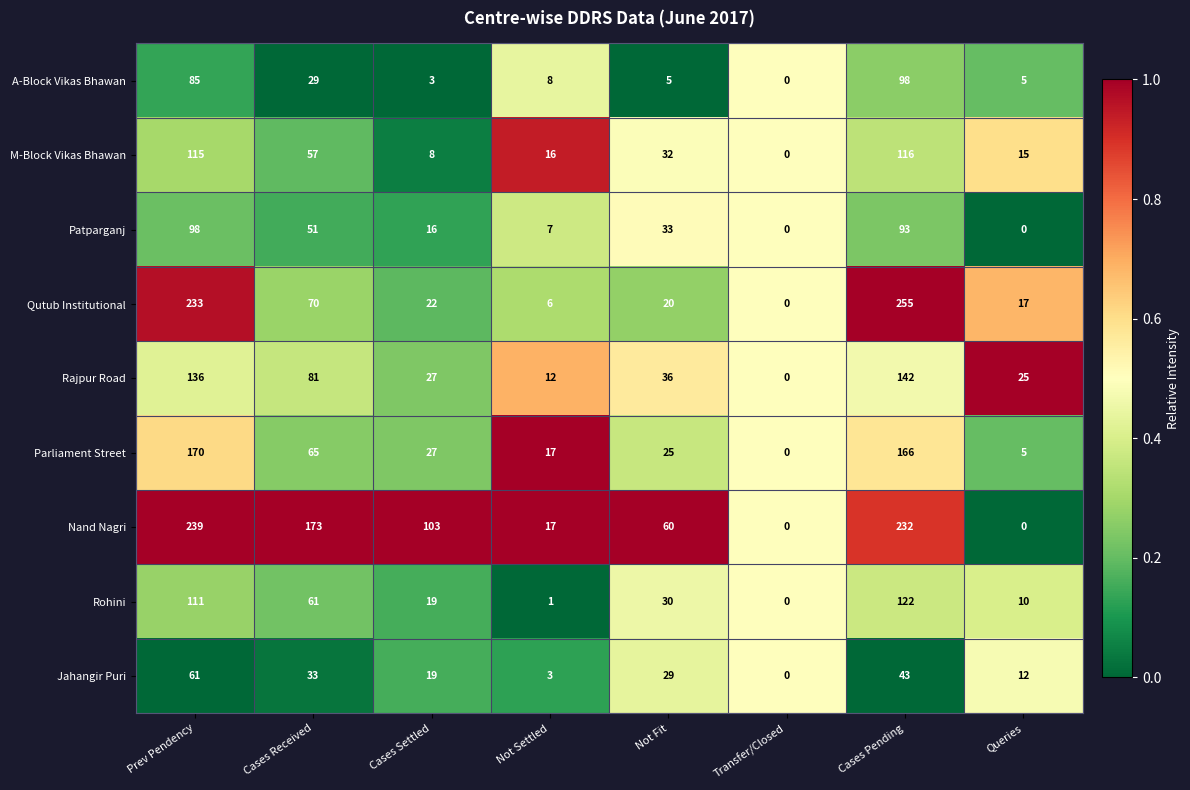

The value of A-Block Vikas Bhawan at Queries is 5. True or false?

True